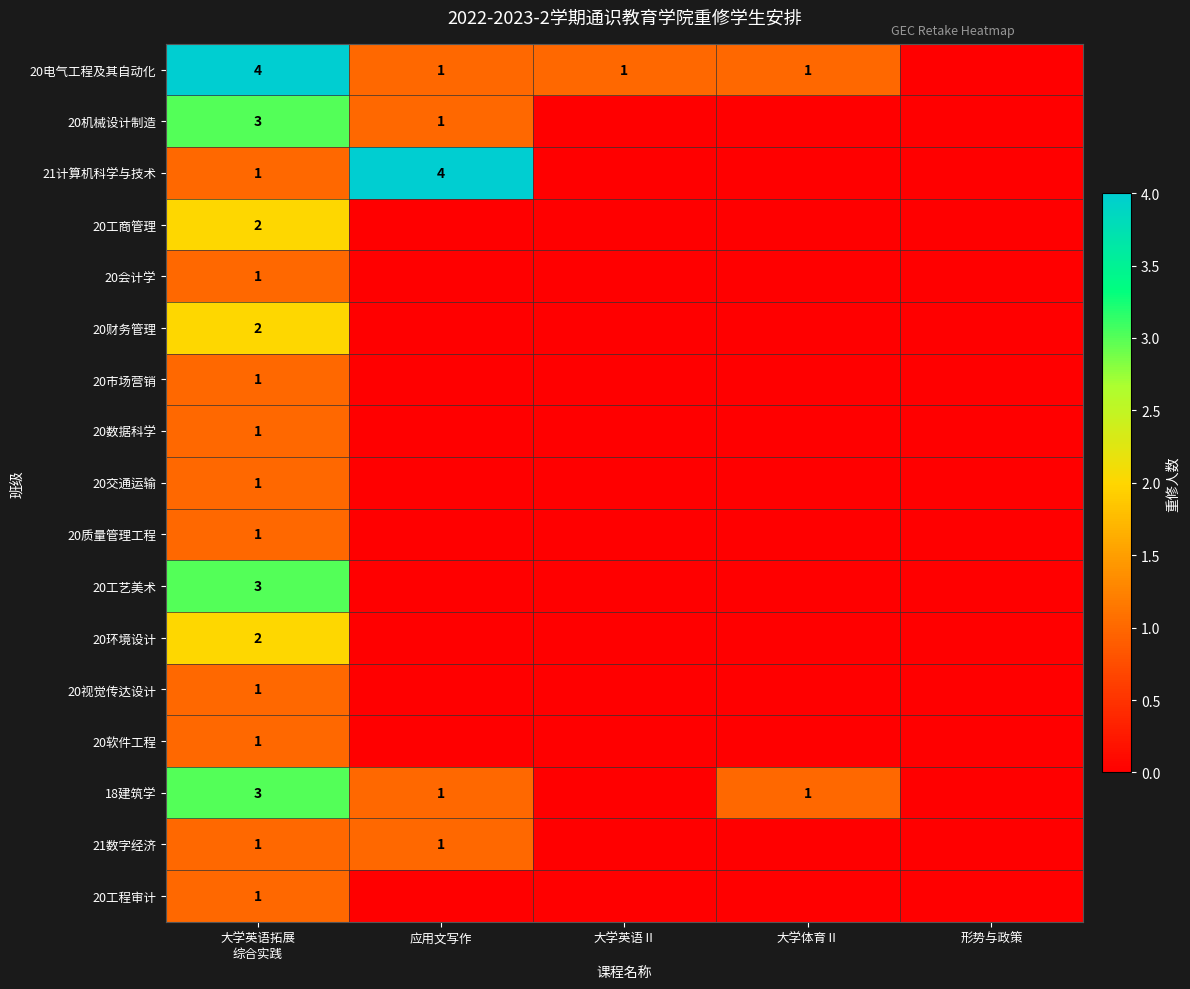

Which has a higher value, 大学体育Ⅱ or 应用文写作?

大学体育Ⅱ